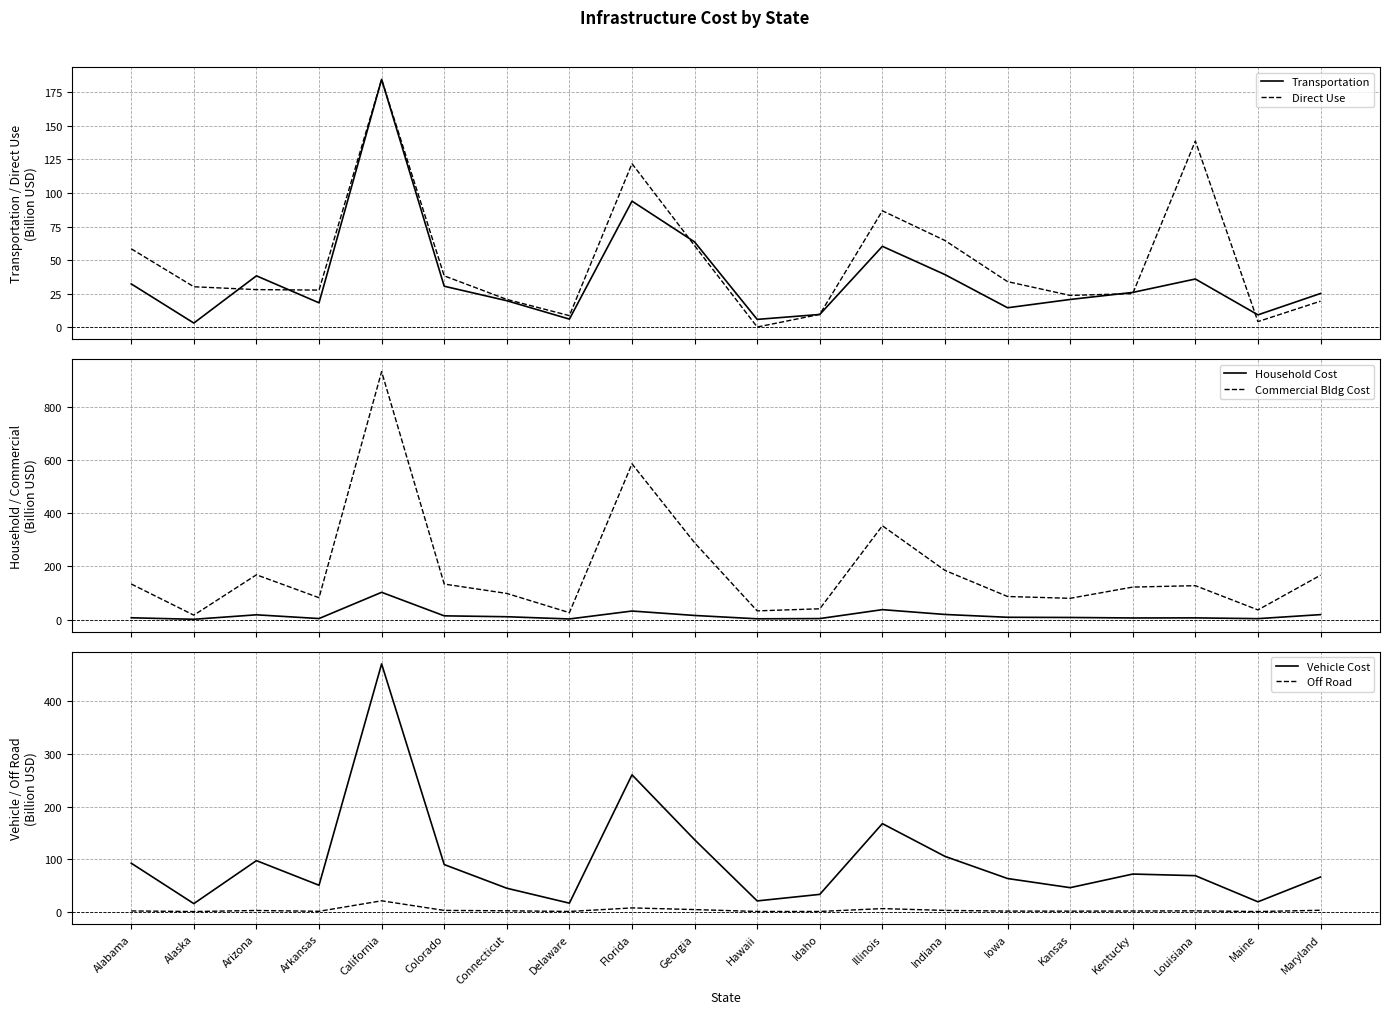

At which label does Direct Use reach its peak?

California